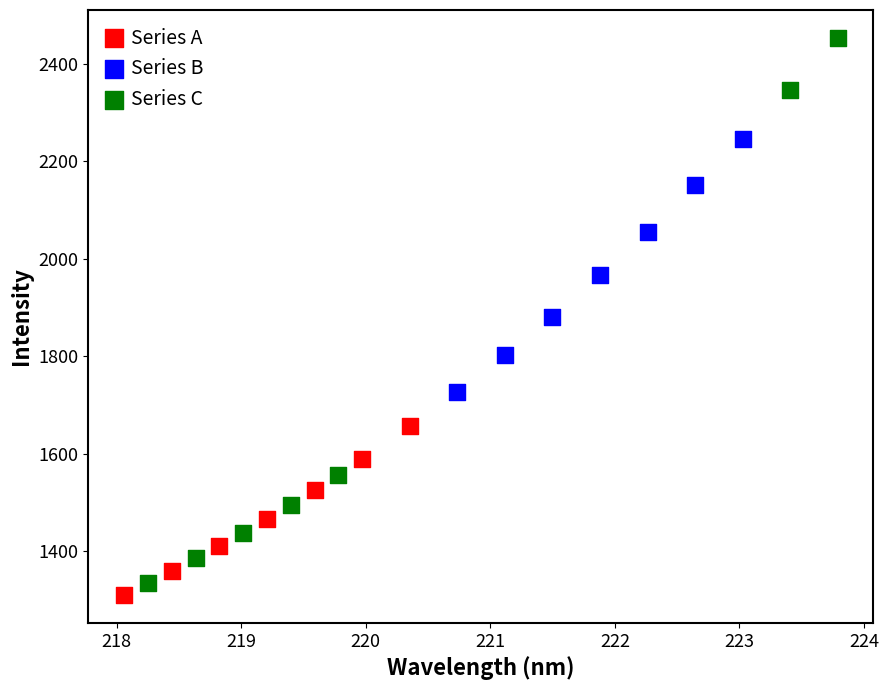

Which series reaches the maximum Y coordinate?

Series C